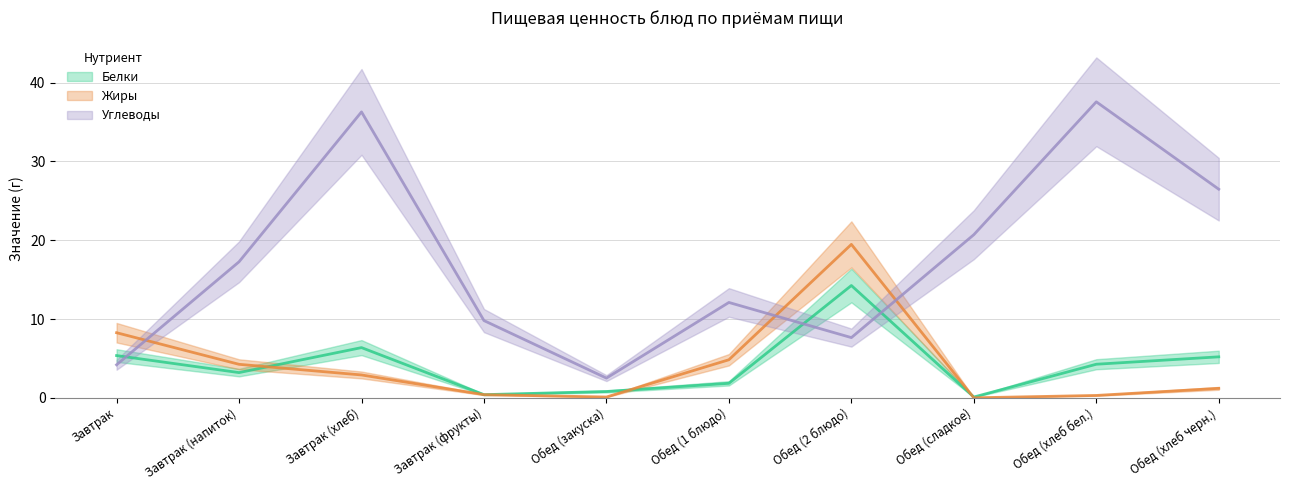

What are all the series names shown in the legend?

Белки, Жиры, Углеводы